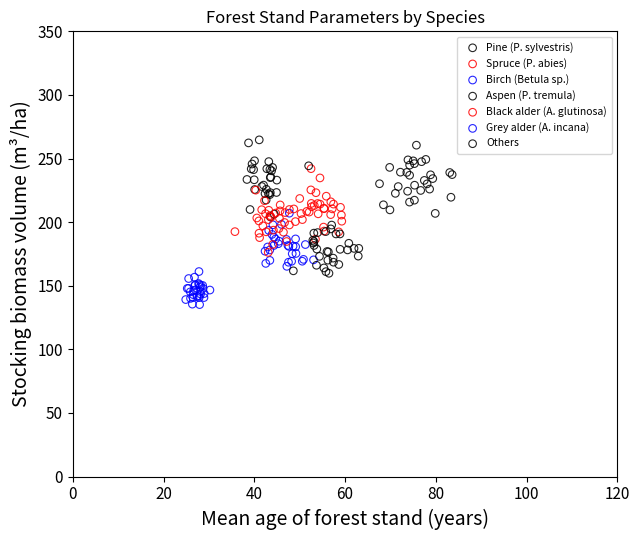

Which series contains the lowest Y value?

Grey alder (A. incana)